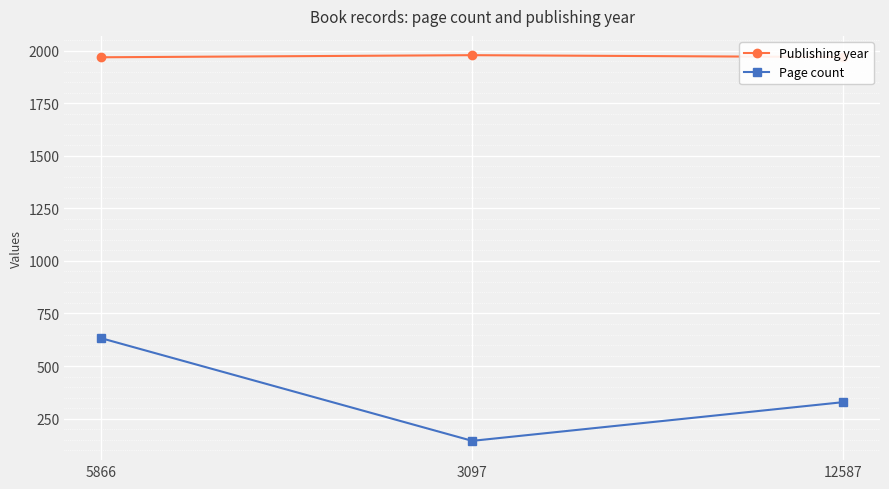

How many values in the Publishing year series are below 1970?

1